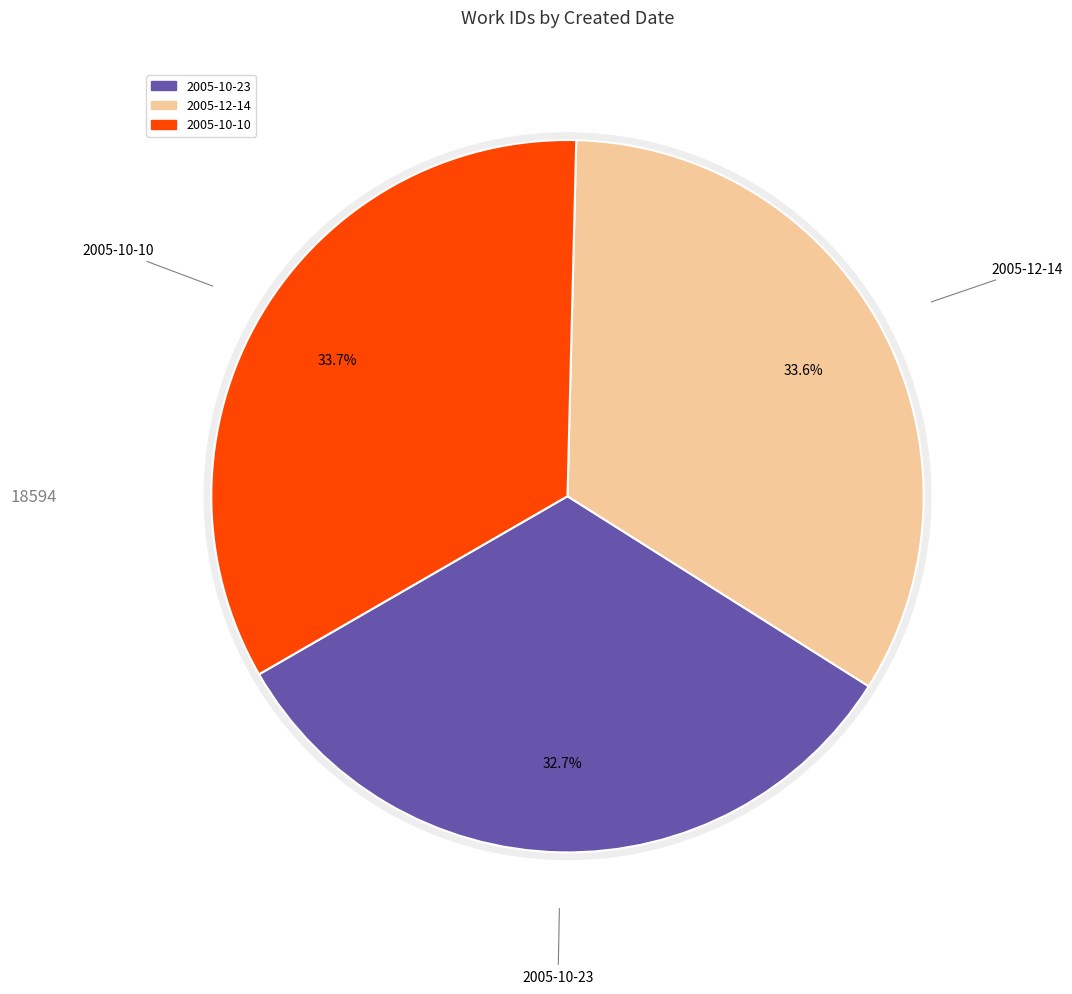

To the nearest percent, what is the average slice percentage?

33%